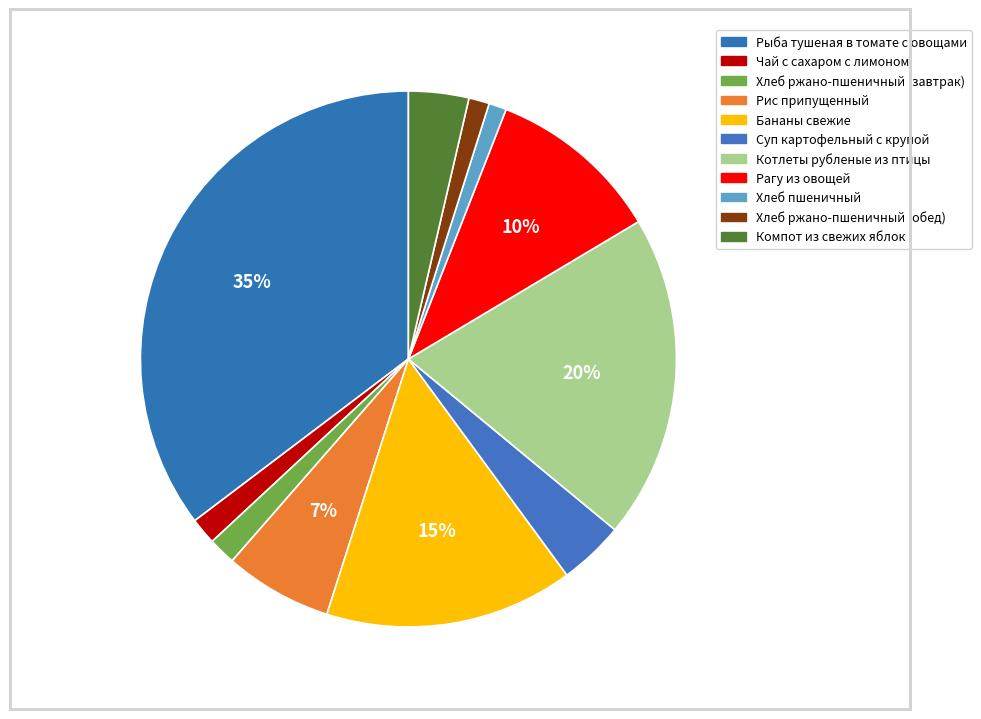

Count the number of slices in the pie.

11